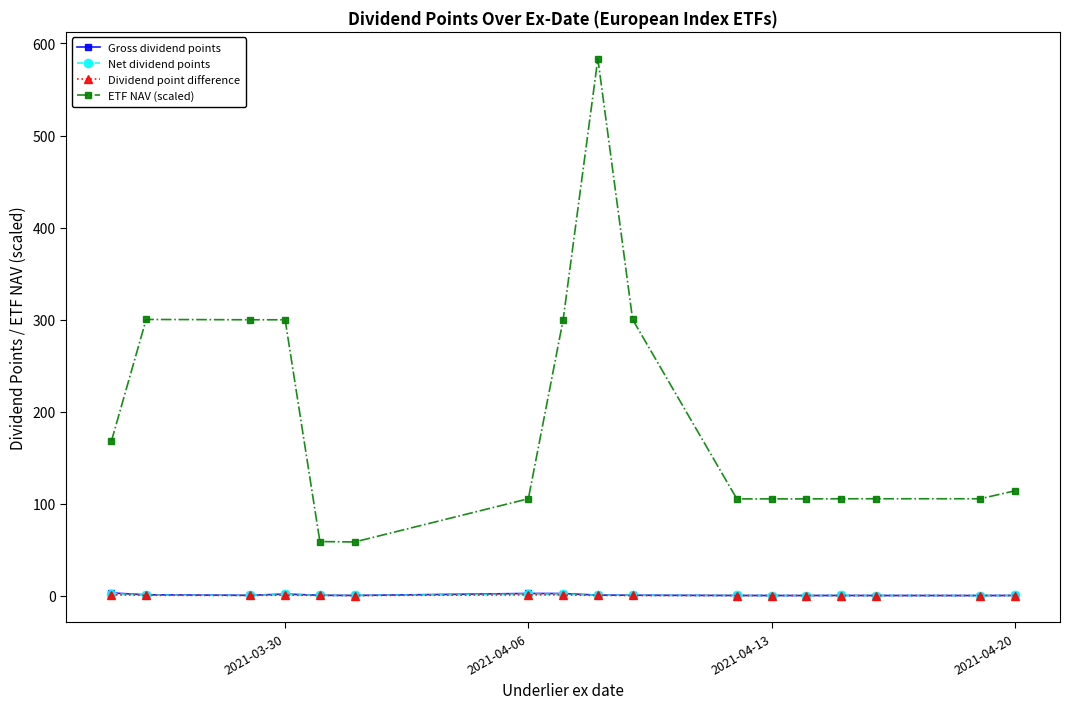

True or false: Net dividend points has more than 2 interior local peaks.

True